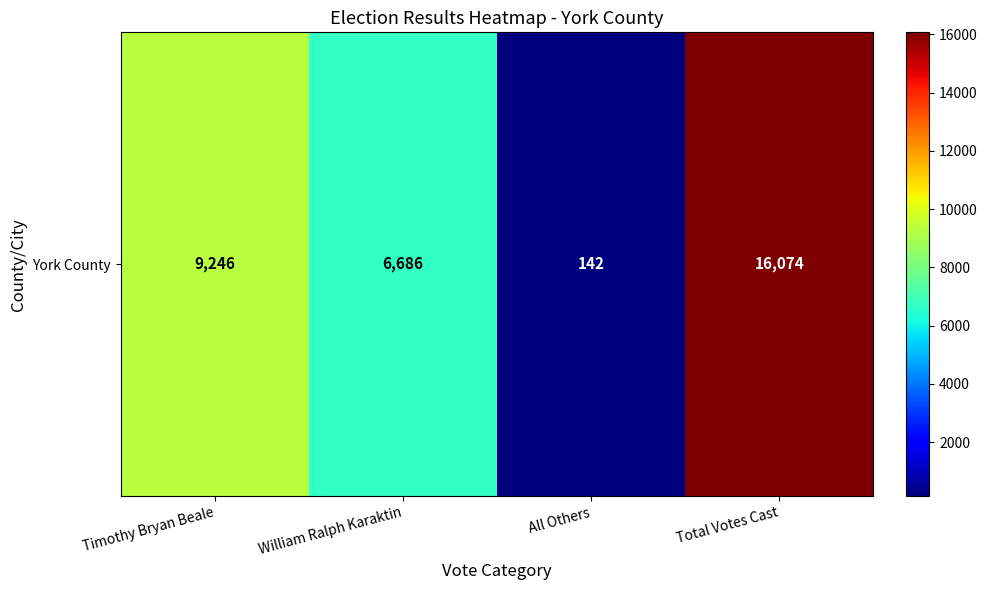

What is the difference between the second highest and second lowest values?

2560